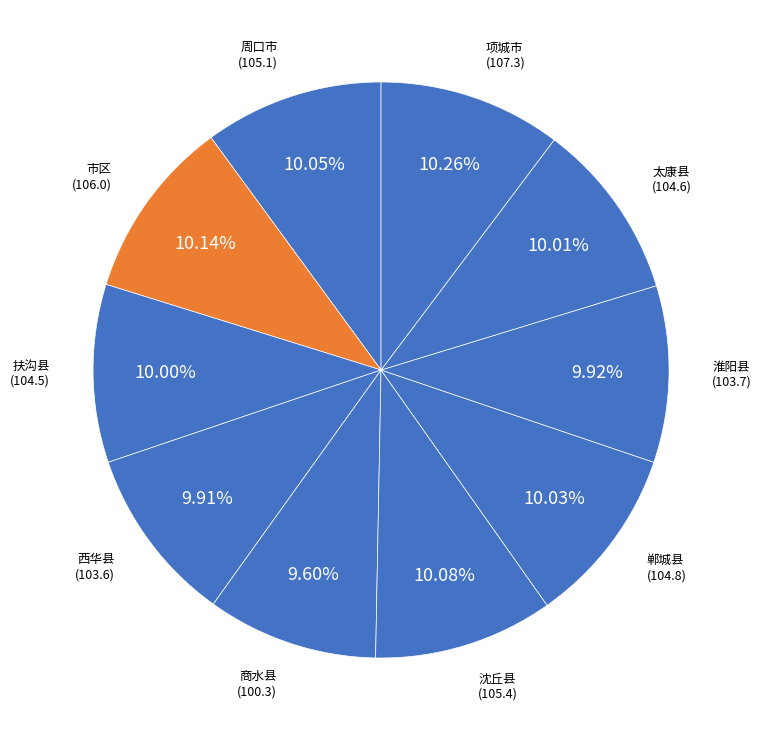

What is the ratio of the value at 太康县 to the value at 沈丘县?

1.0